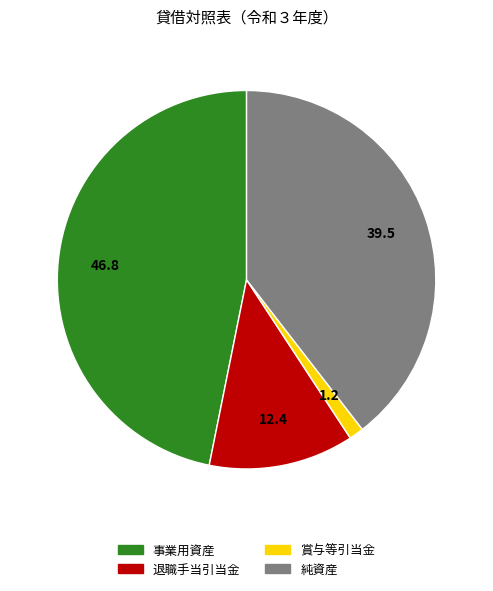

Is it true that 事業用資産 is 53% of the pie?

False